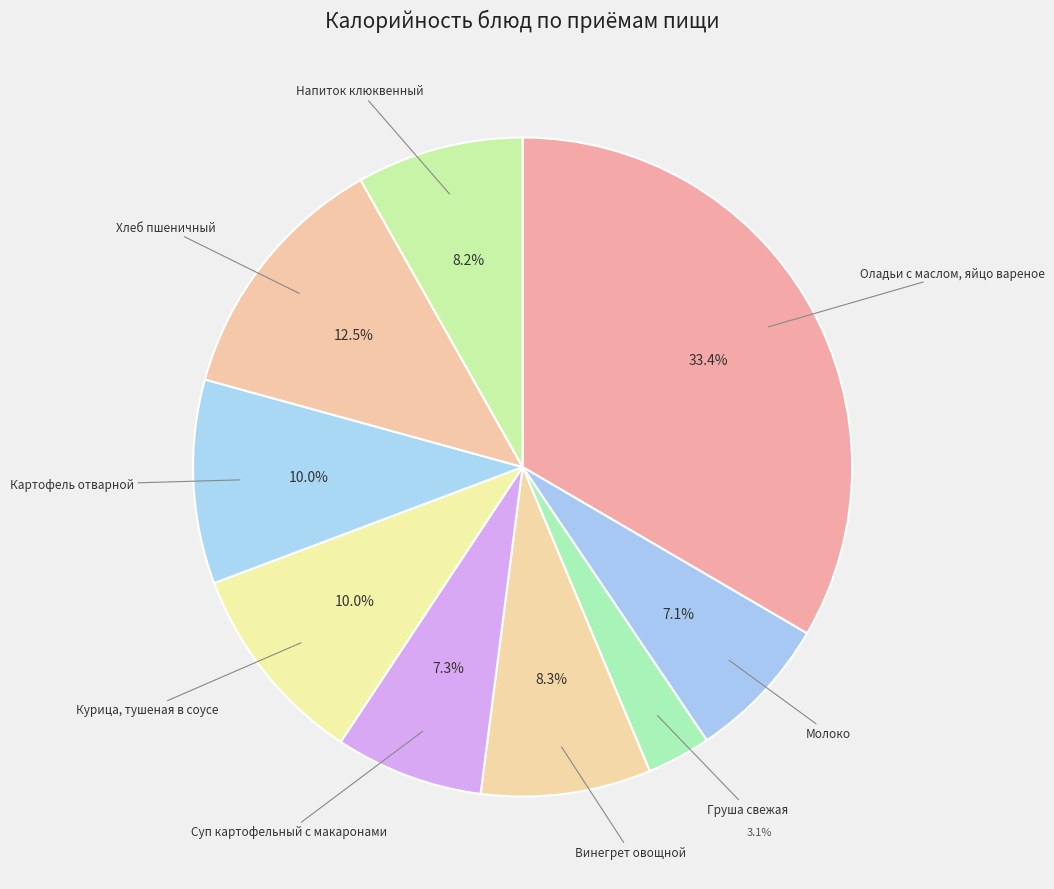

Is it true that Оладьи с маслом, яйцо вареное is 27% of the pie?

False